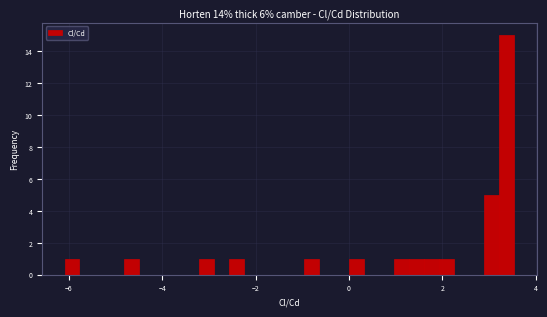

Read against the x-axis, roughly where is the centre of the tallest bar?

3.4